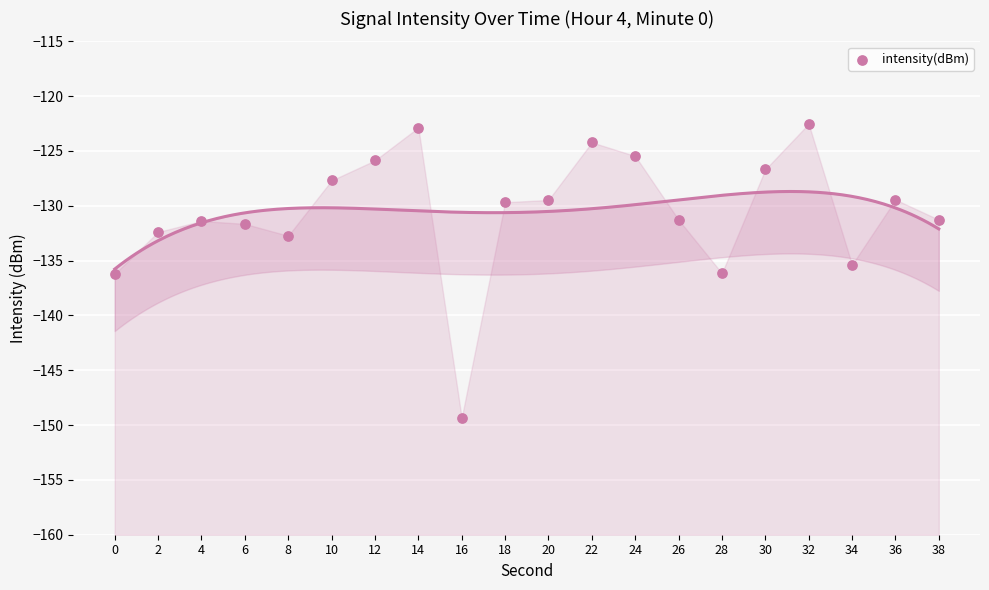

What is the range of Y values (max minus min)?

26.8